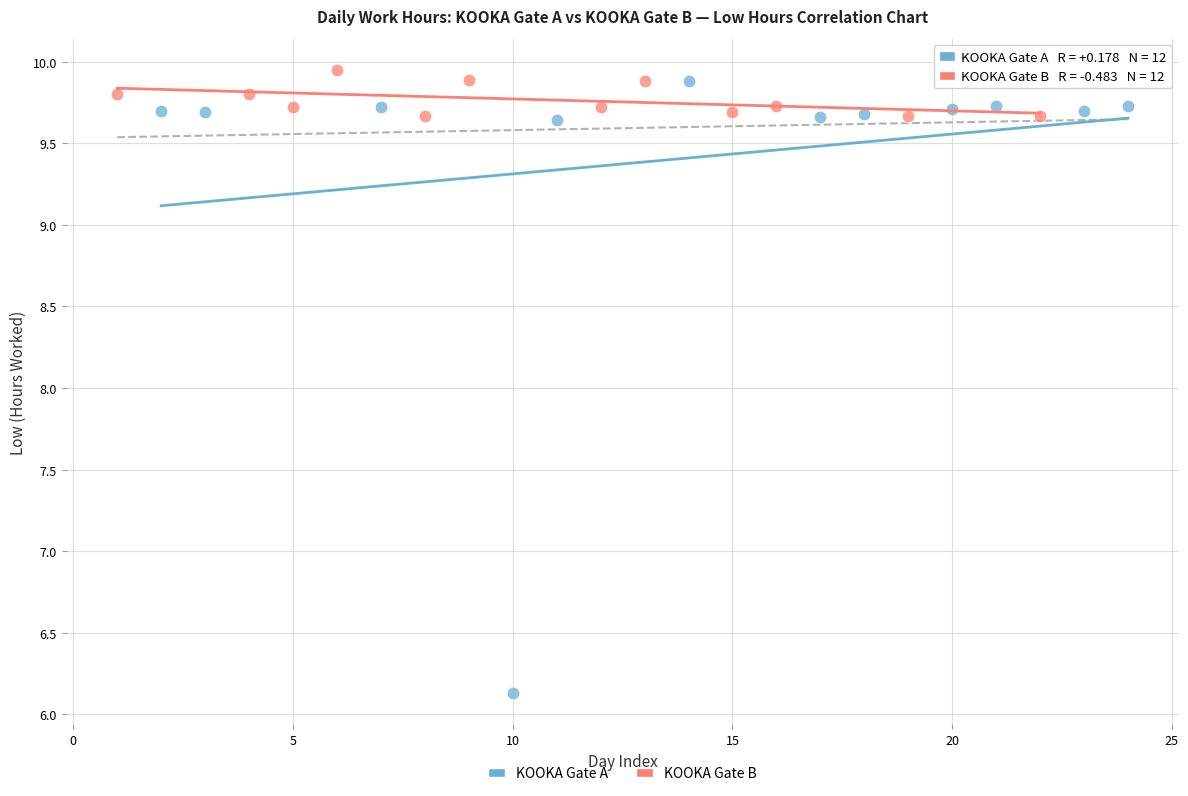

Which series has the largest Y range (max minus min)?

KOOKA Gate A